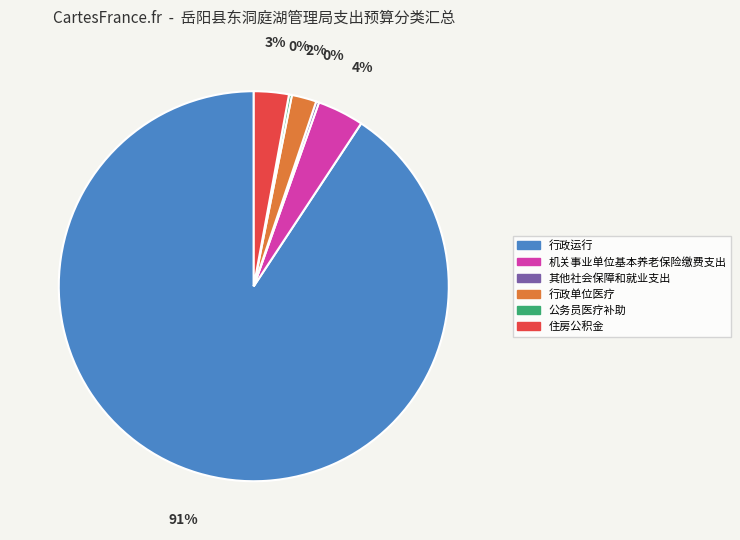

To the nearest percent, what portion does 住房公积金 represent?

3%